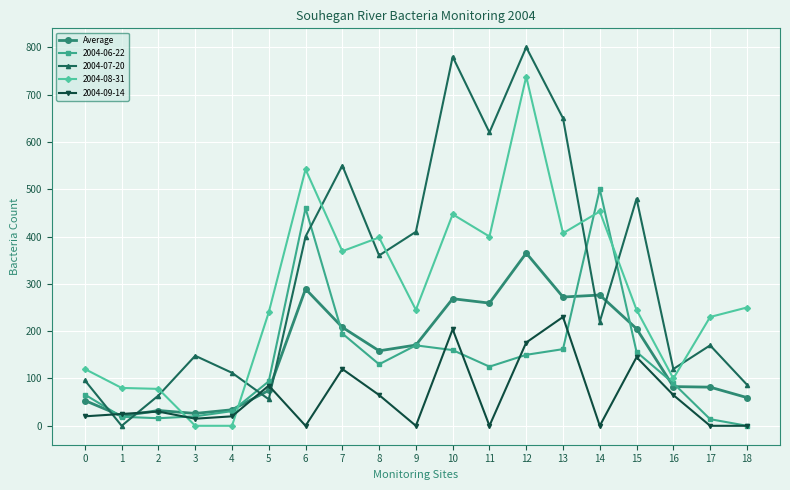

List the series in order of their peak value, highest first.

2004-07-20, 2004-08-31, 2004-06-22, Average, 2004-09-14